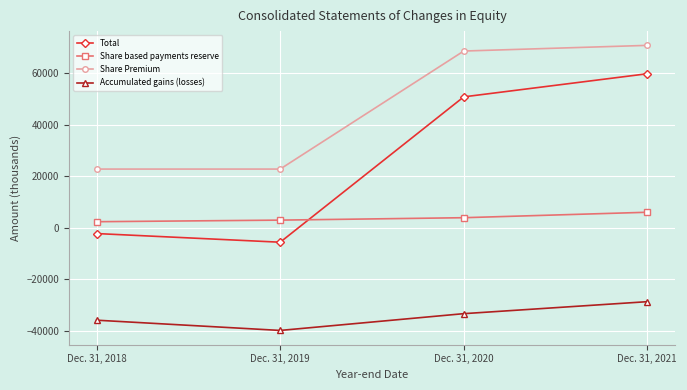

How many values in Total are above zero?

2